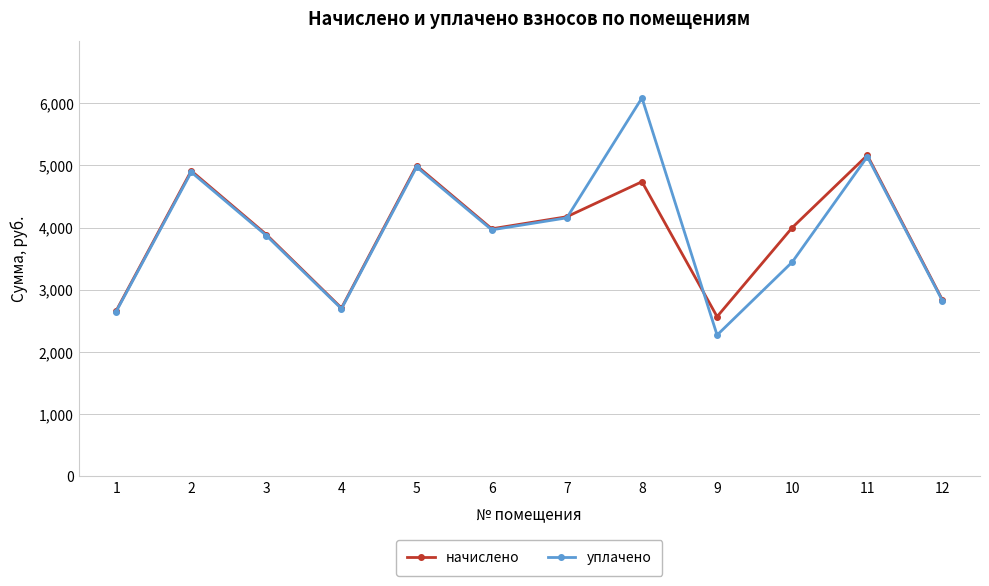

Rank the series by their maximum value, from highest to lowest.

уплачено, начислено